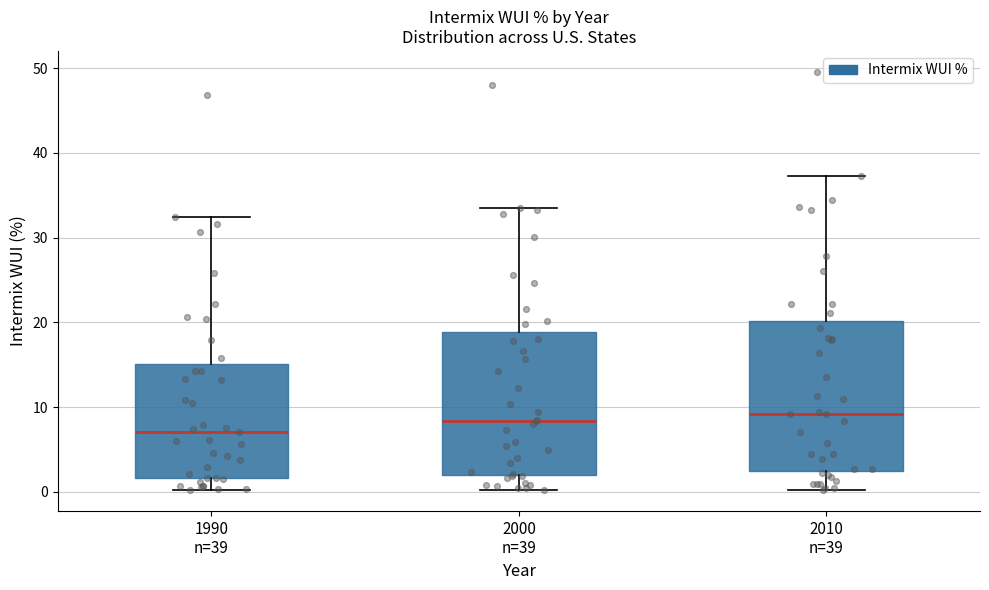

Reading left to right, transcribe this box plot: for each box, give where its median line is, the range the box spans, and where its two whiskers end, as read against the y-axis. The values are not printed on the chart, so give them approximately, as read against the axis.

1990 n=39: median 7, box 2 to 15, whiskers 0 to 32
2000 n=39: median 8, box 2 to 19, whiskers 0 to 34
2010 n=39: median 9, box 2 to 20, whiskers 0 to 37